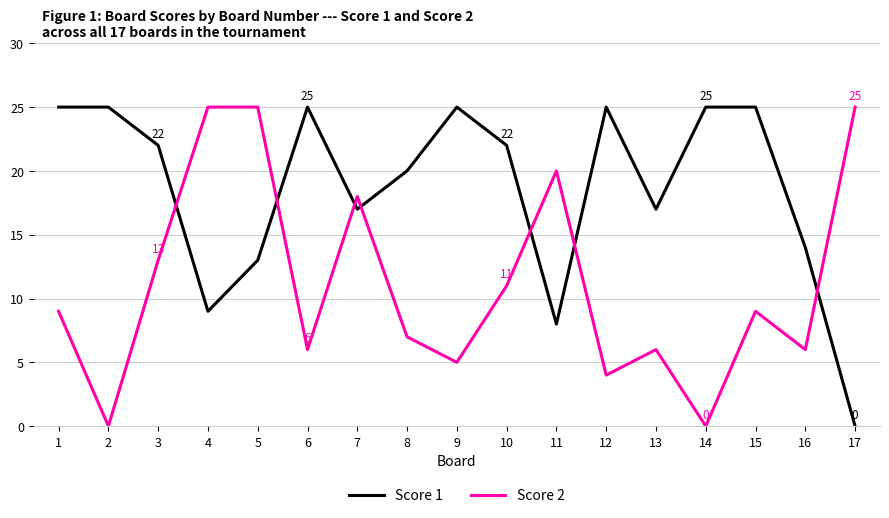

Is it true that Score 1 equals 7 at 16?

False